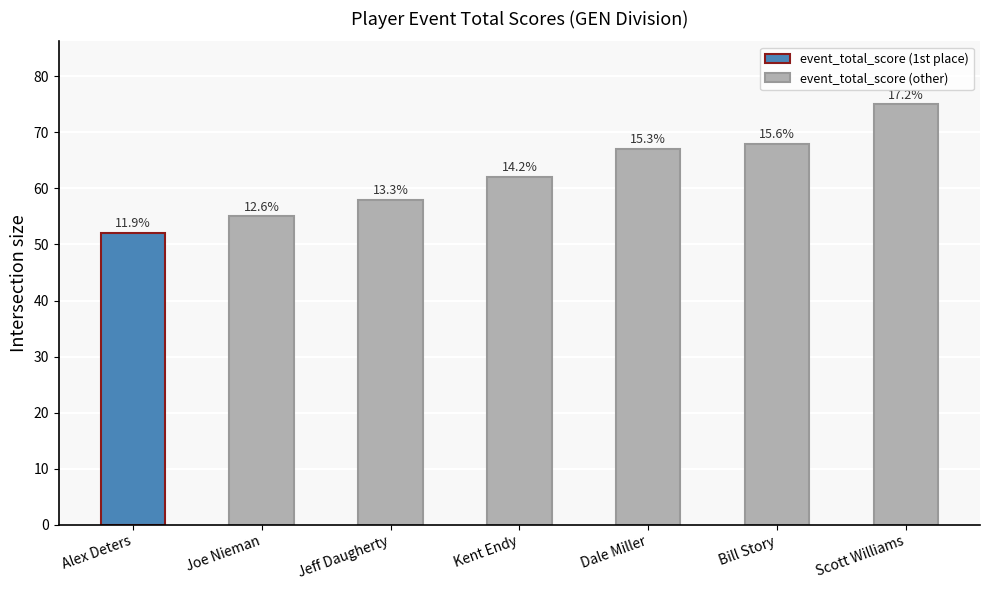

What is the greatest value displayed?

75